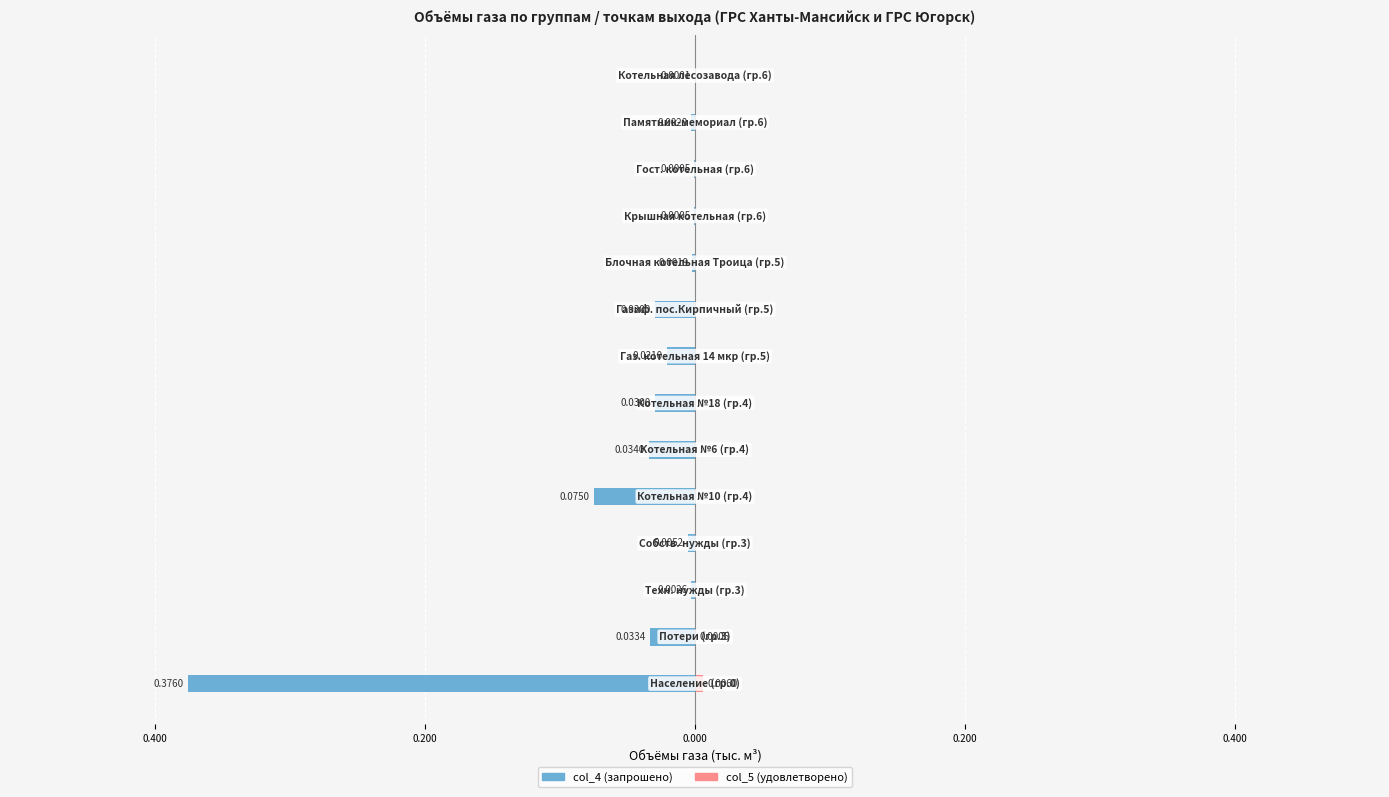

Reading left to right, list all the values displayed in this chart.

ГРС Ханты-Мансийск (col_5/6): -0.4	-0.0	-0.0	-0.0	-0.1	-0.0	-0.0	-0.0	-0.0	-0.0	-0.0	-0.0	-0.0	-0.0
ГРС Югорск (col_4): 0.0	0.0	0.0	0.0	0.0	0.0	0.0	0.0	0.0	0.0	0.0	0.0	0.0	0.0